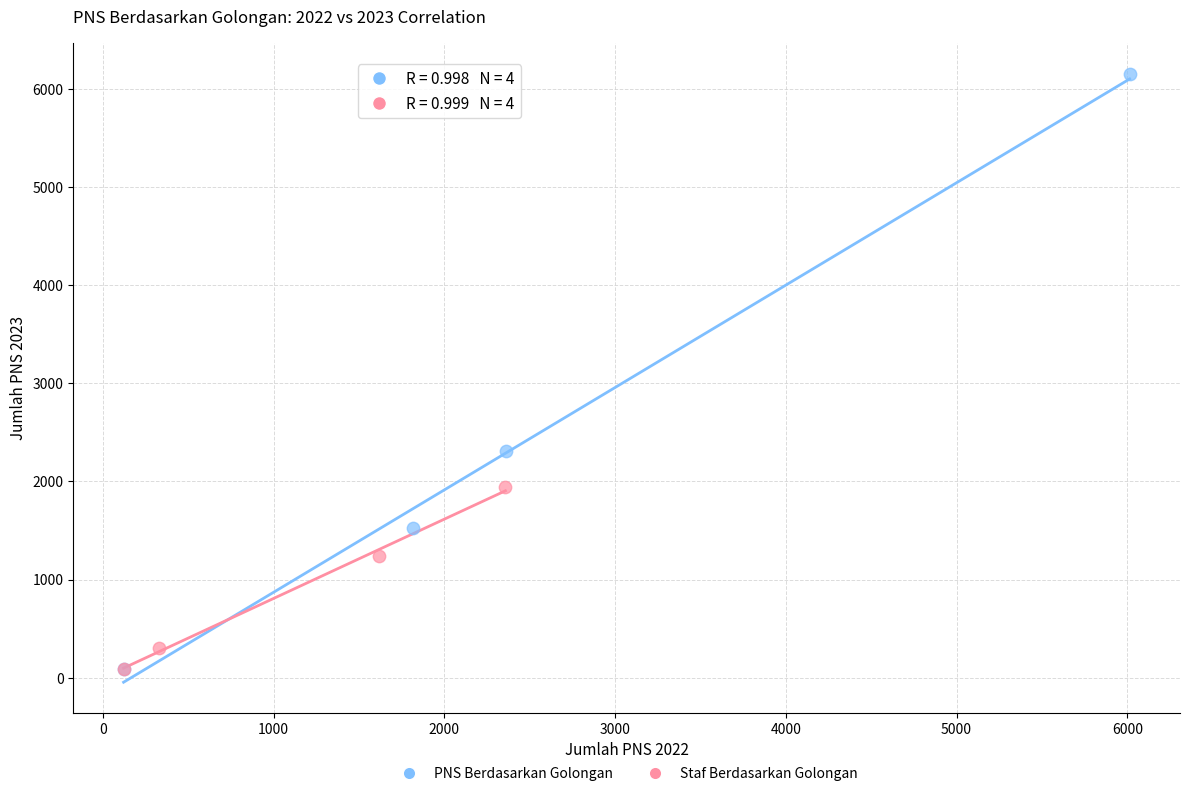

Which series reaches the maximum Y coordinate?

PNS Berdasarkan Golongan